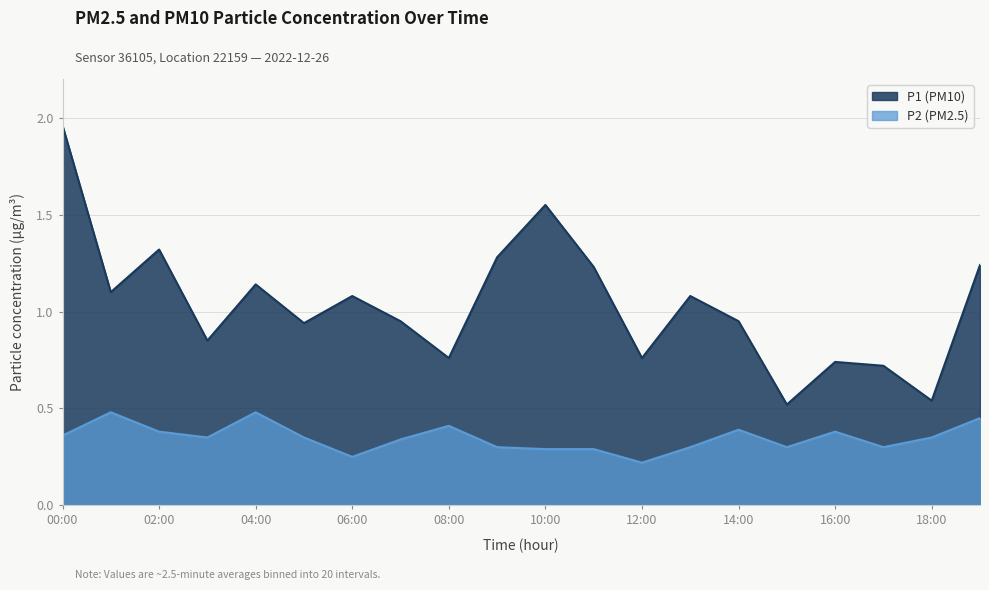

What is the label of the 7th point from the left?

06:00